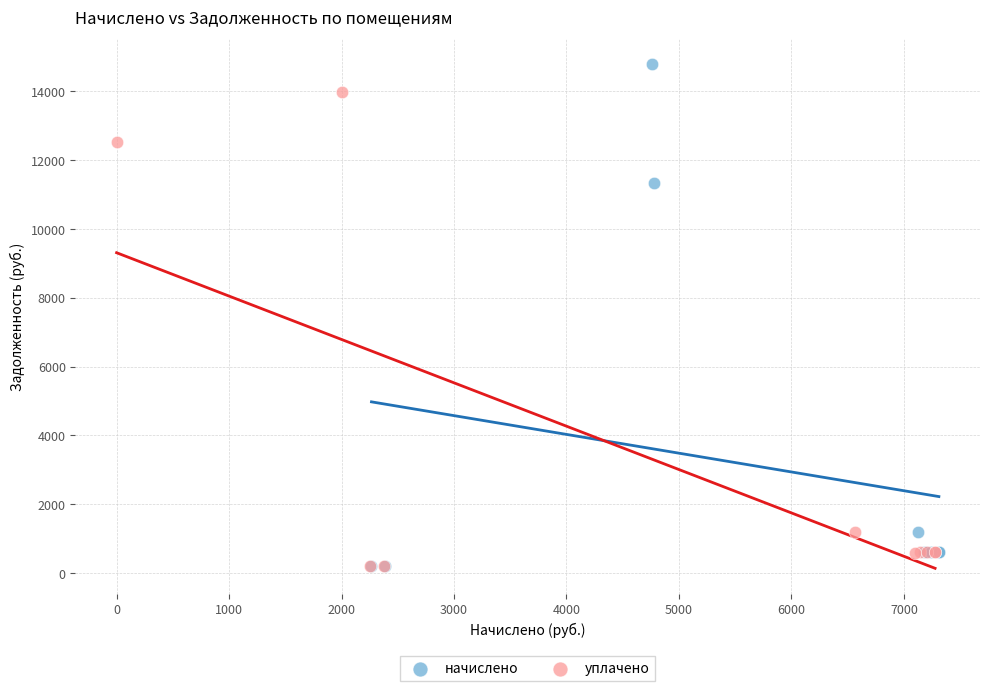

Which series has the widest spread of Y values?

начислено